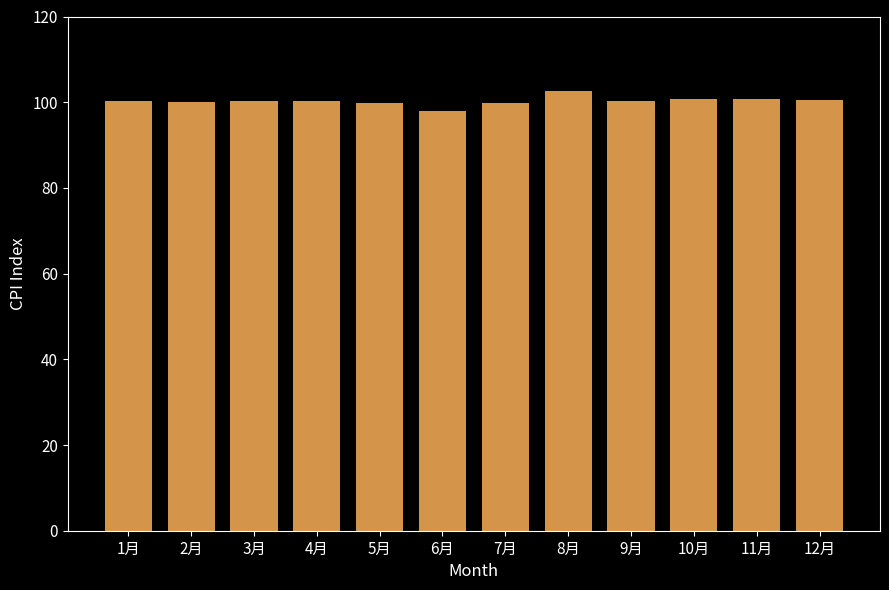

What is the change in value from 3月 to 7月?

-0.6